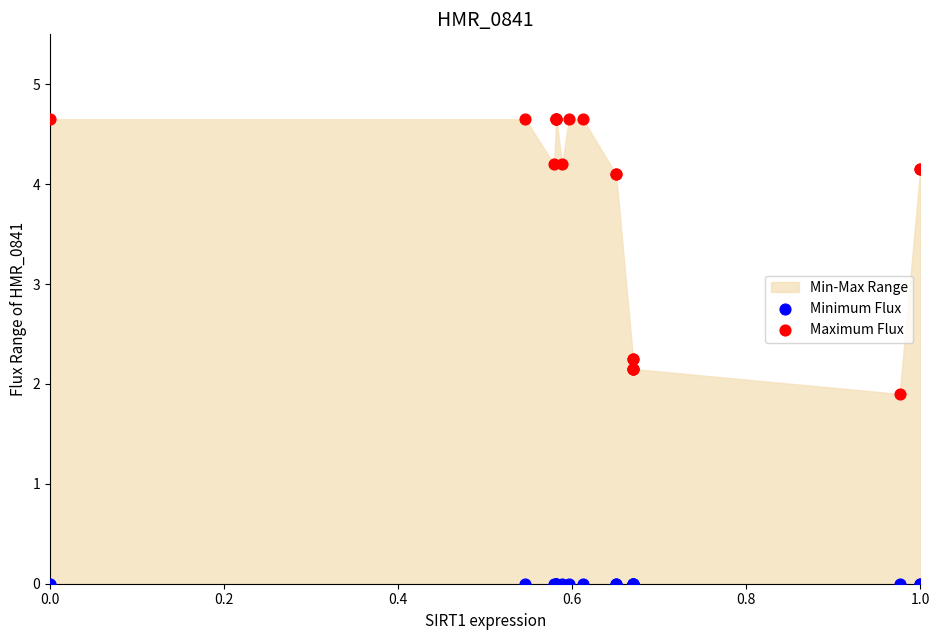

Which series reaches the minimum Y coordinate?

Minimum Flux